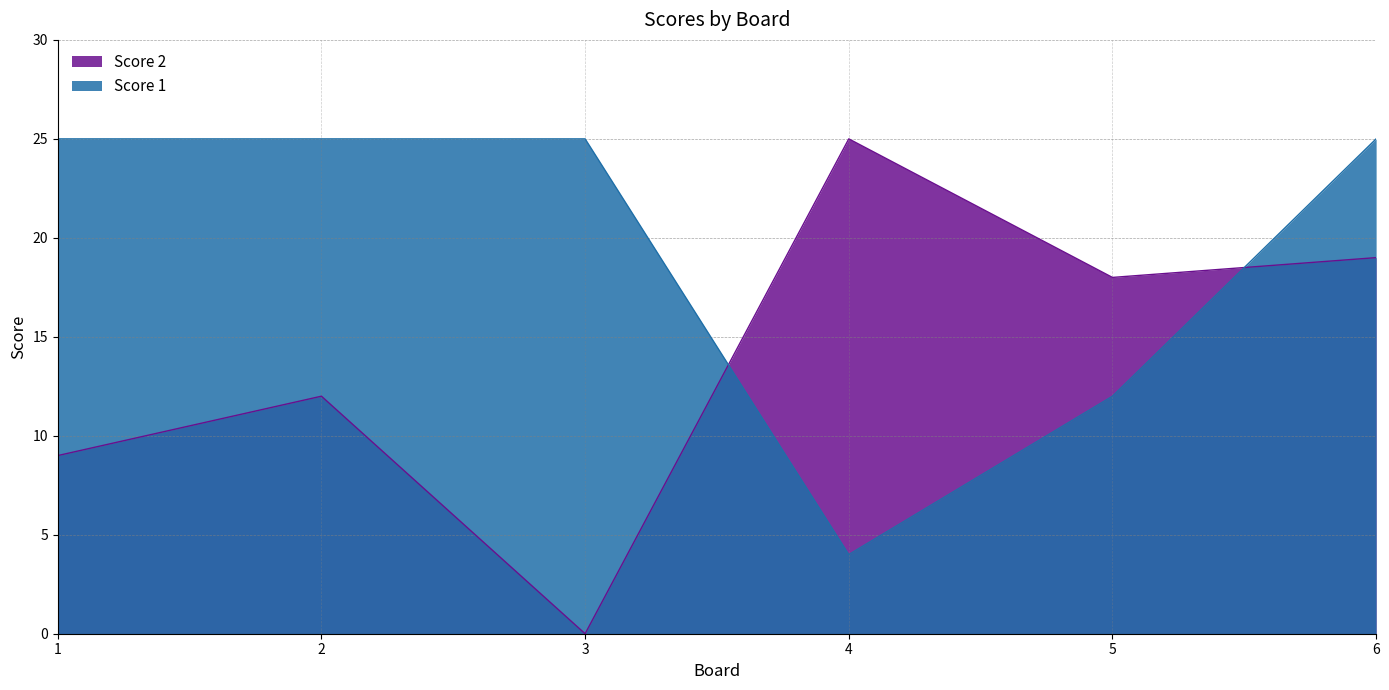

Reading right to left, extract all data points from this chart.

Score 2: 19	18	25	0	12	9
Score 1: 25	12	4	25	25	25